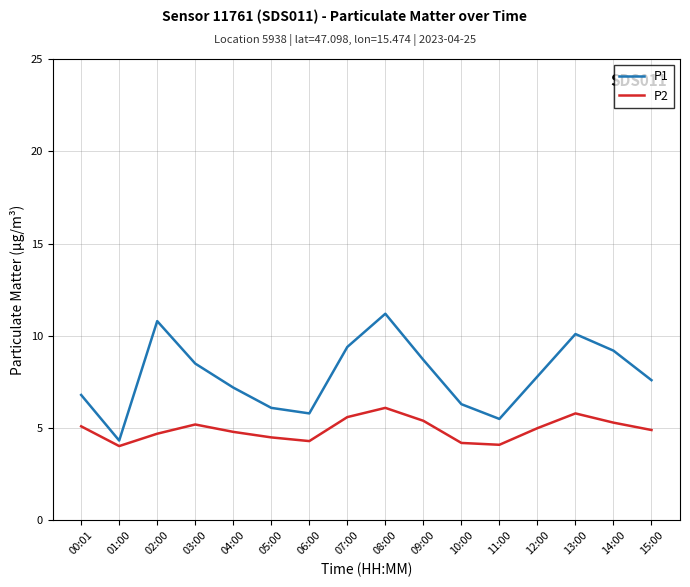

At which category is the sum across all series the highest?

08:00